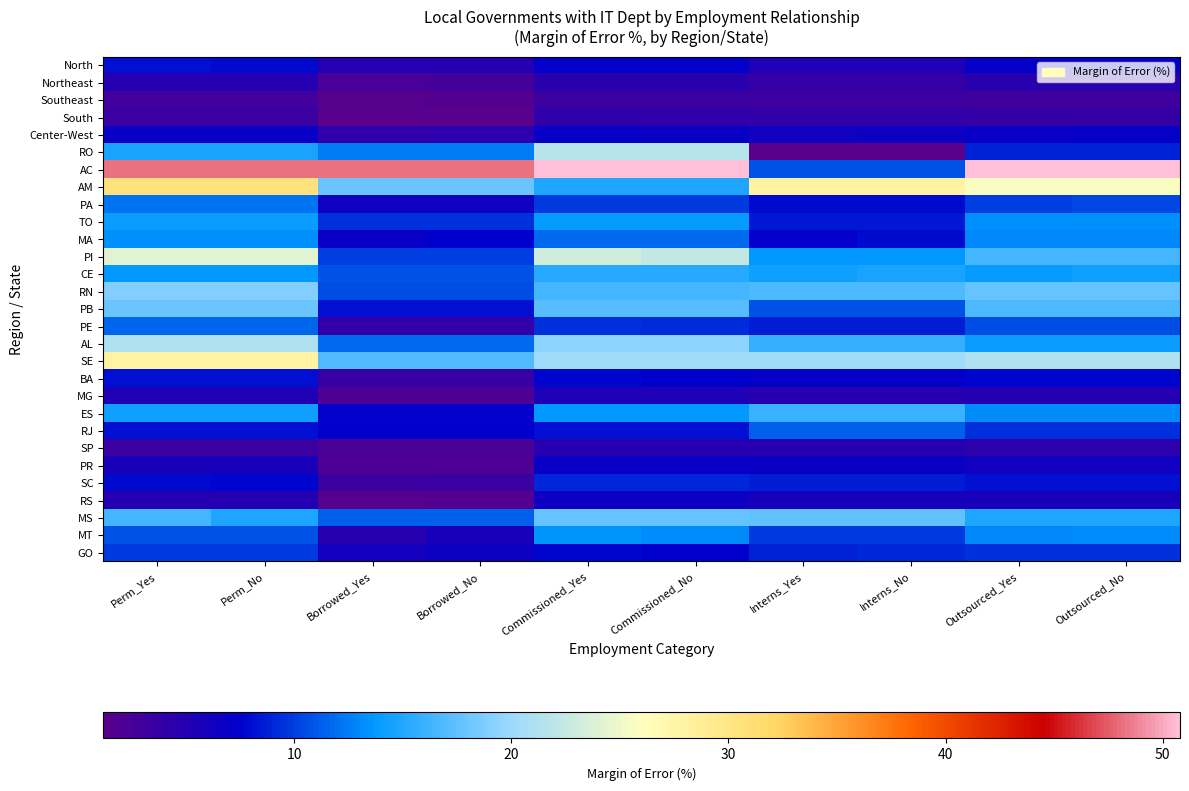

At how many categories does at least one series exceed 40?

8